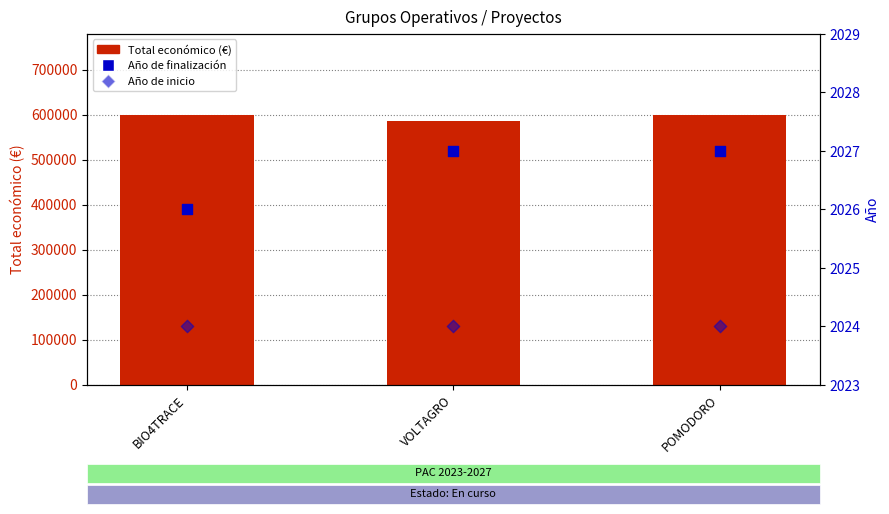

Which series has the widest spread of Y values?

Total económico